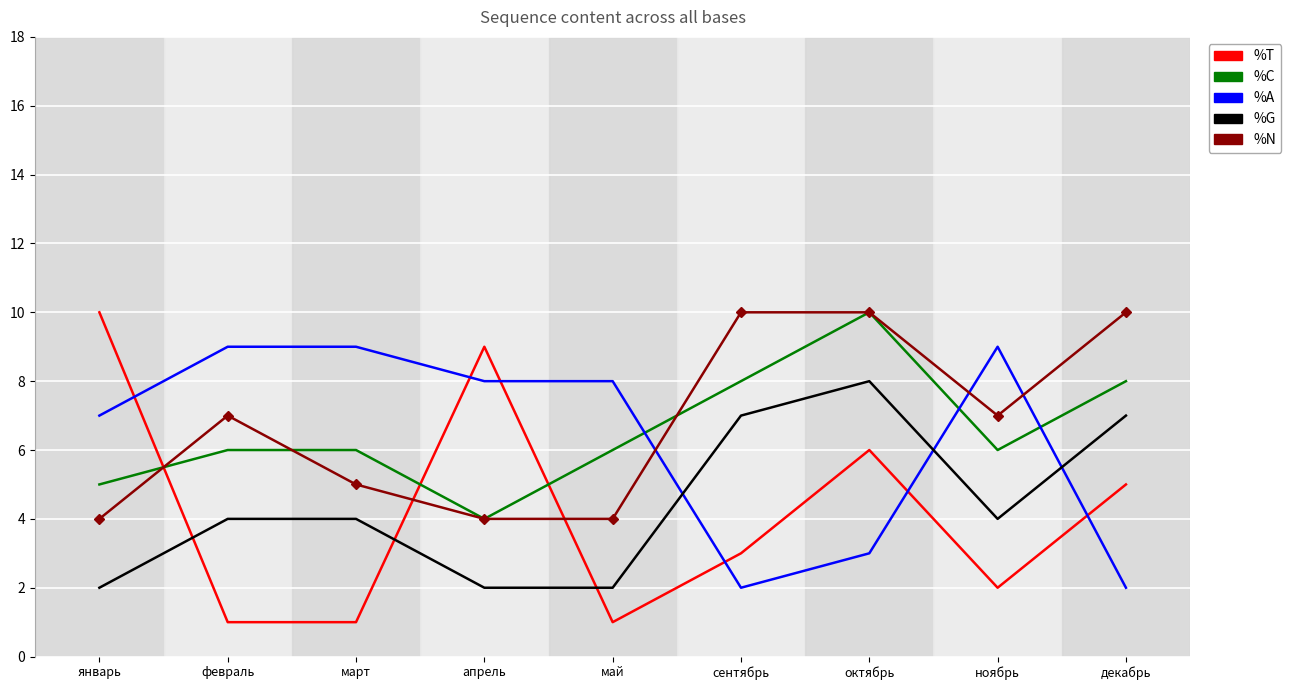

What is the greatest value displayed?

10